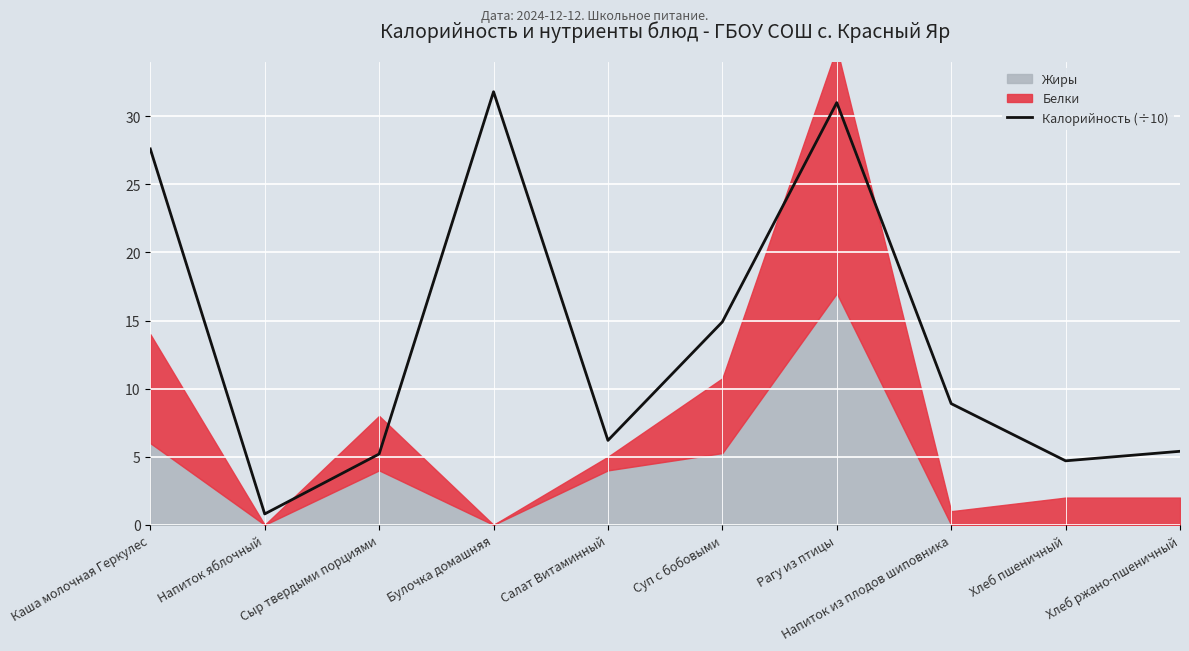

What is the difference between the values at Хлеб пшеничный and Суп с бобовыми?

10.2